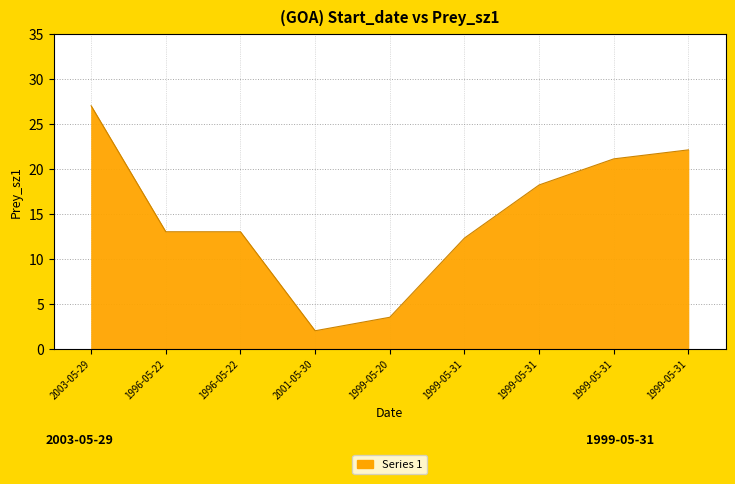

Does the chart display data point markers on the line(s)?

No